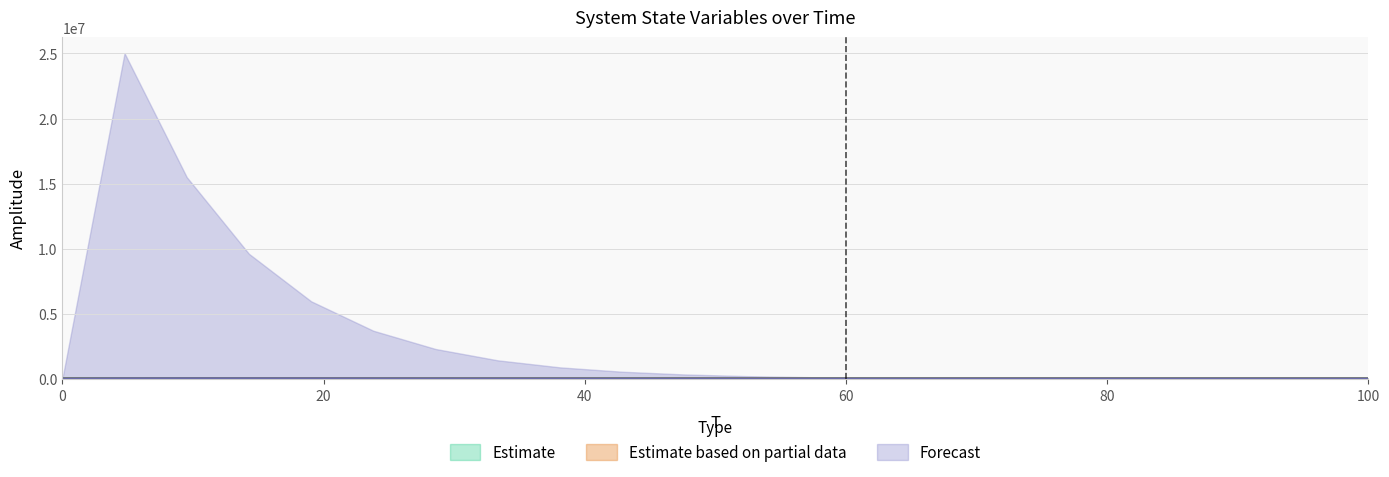

Is it true that Y7 equals 27.5 at 76.19047619047618?

True